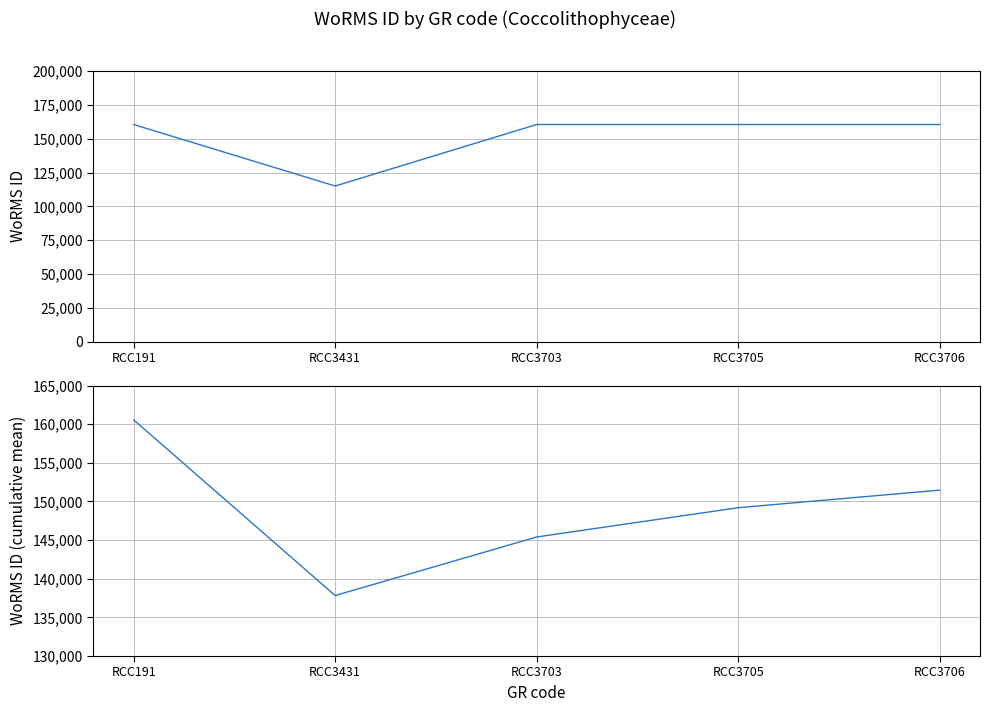

Between RCC3703 and RCC3706, which is larger?

RCC3703